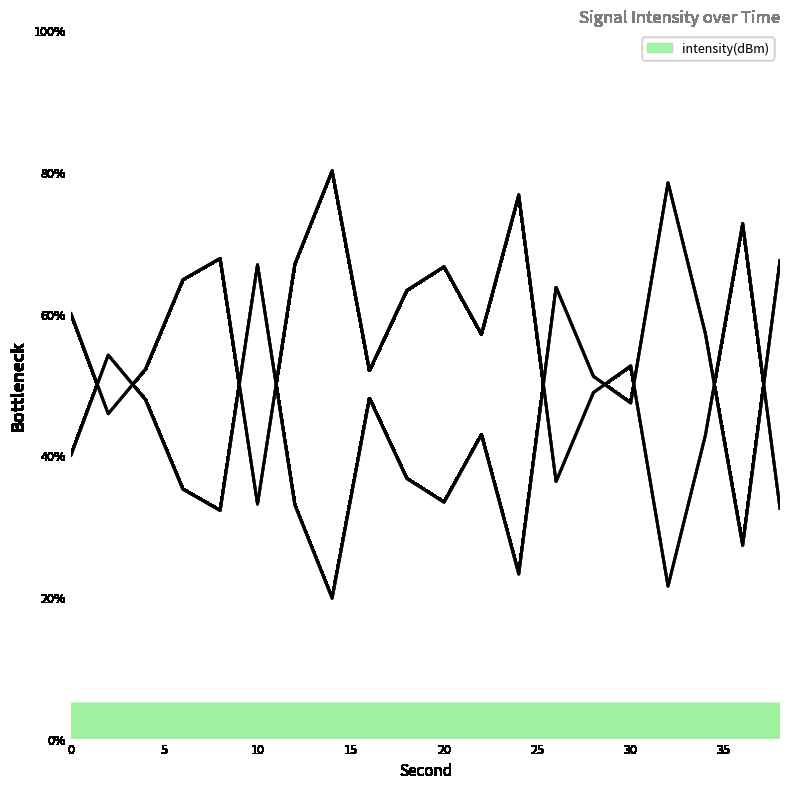

Reading left to right, extract all data points from this chart.

0=60.0	2=45.9	4=52.2	6=64.8	8=67.8	10=33.1	12=67.0	14=80.2	16=52.0	18=63.3	20=66.6	22=57.1	24=76.8	26=36.3	28=48.9	30=52.6	32=21.5	34=42.8	36=72.7	38=32.5